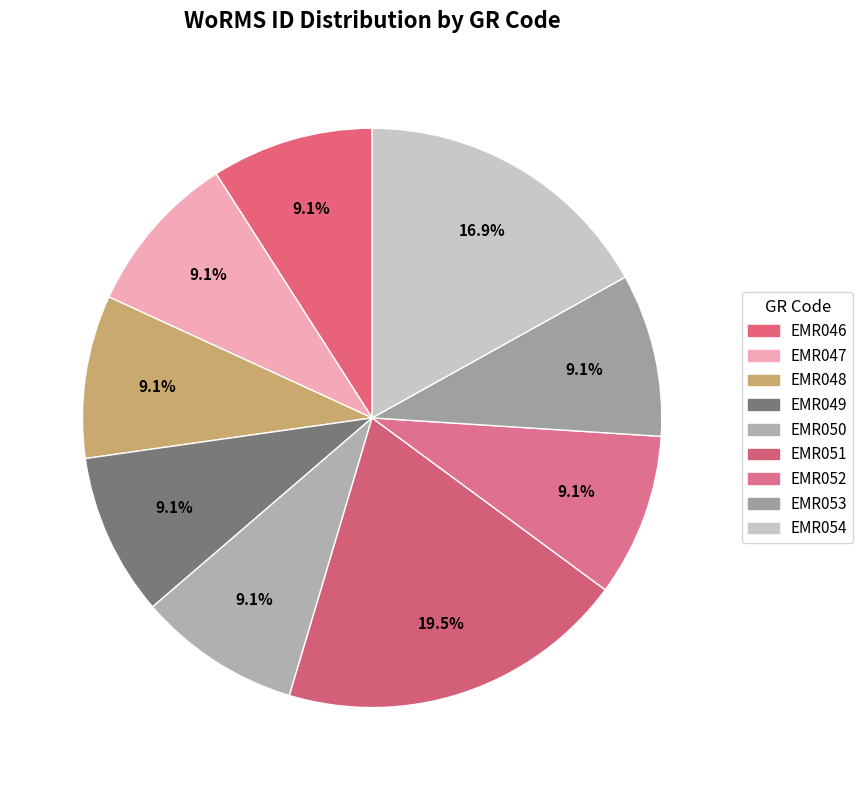

What is the smallest slice in the pie chart?

EMR046